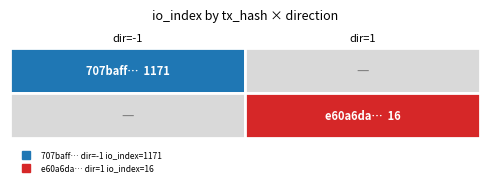

Where is e60a6da486f120e53e1eab601c1c37ea2dd7004 nearest to the value 8?

direction